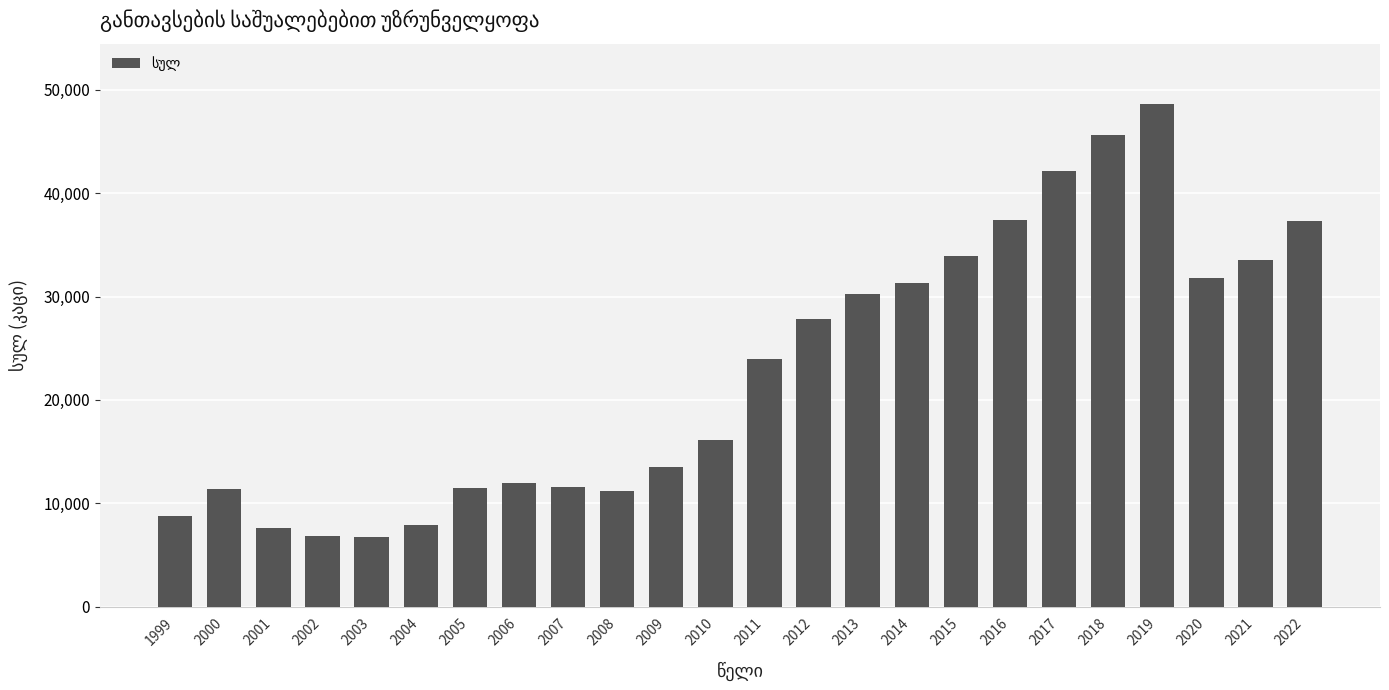

How many data points are less than 24003?

12